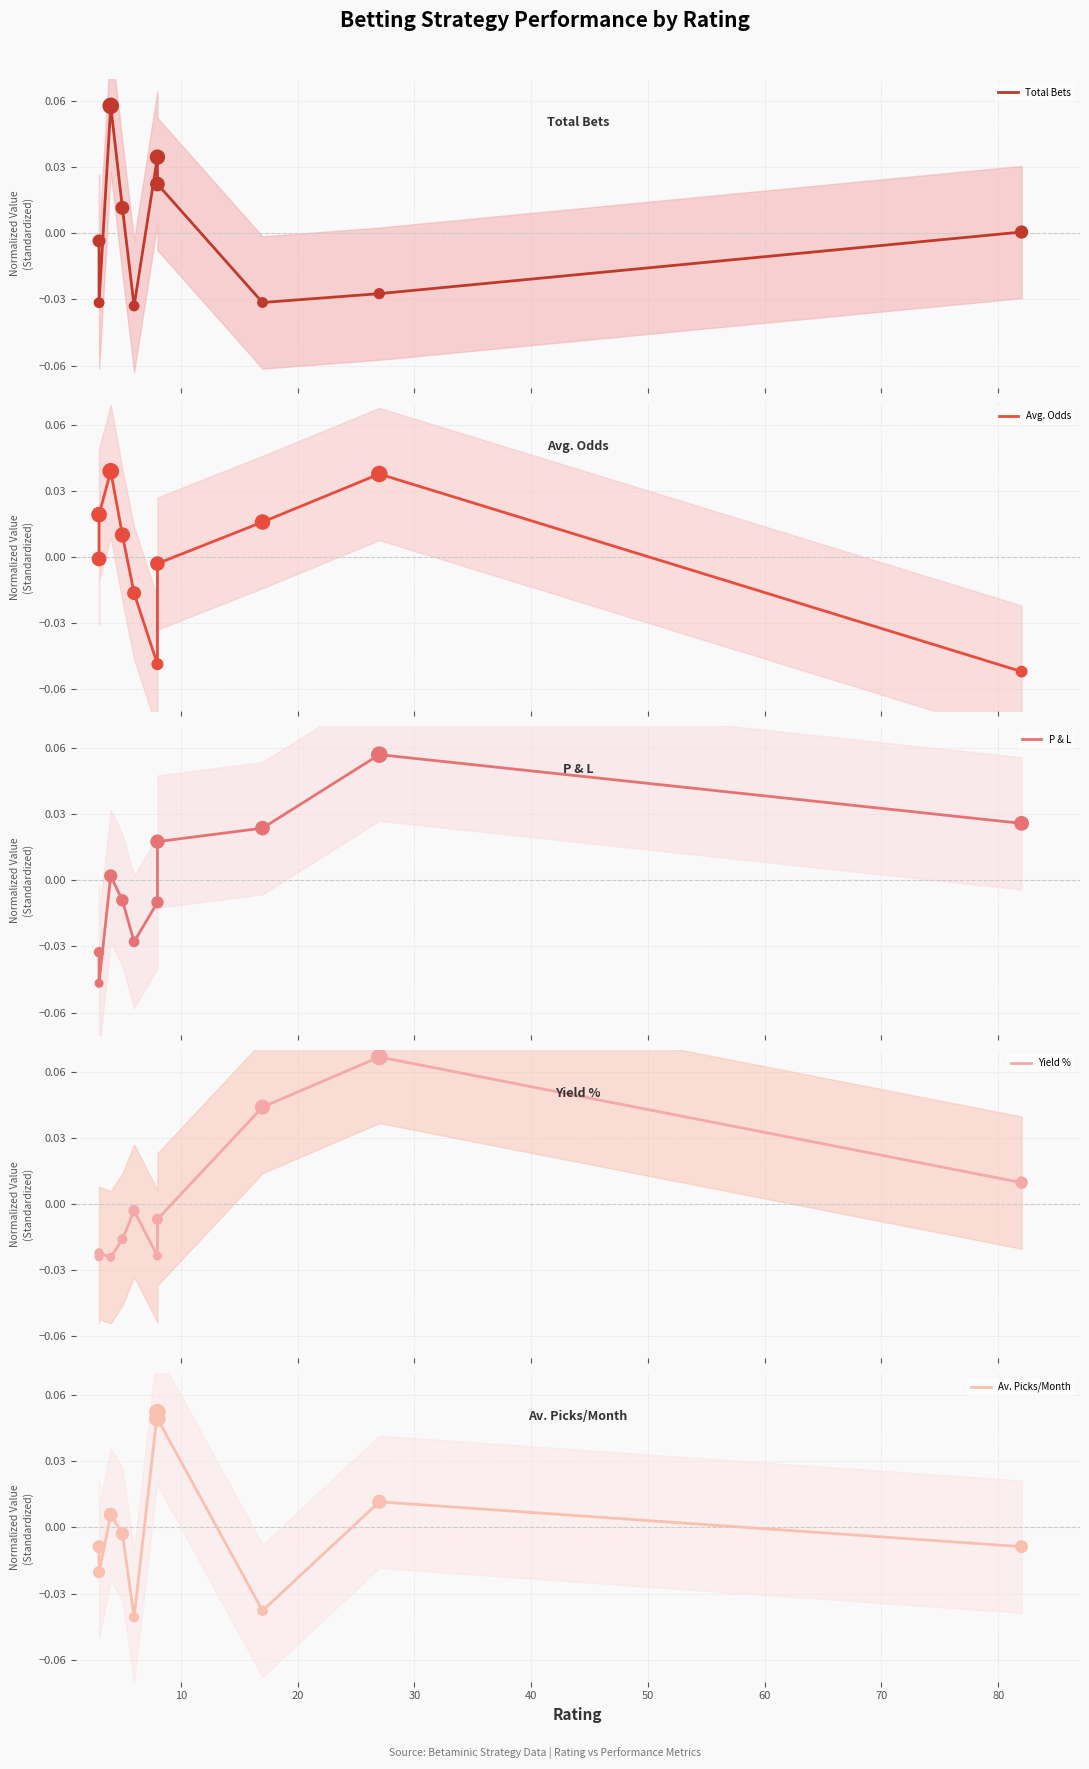

What is the total value across all series at 10?

-0.1